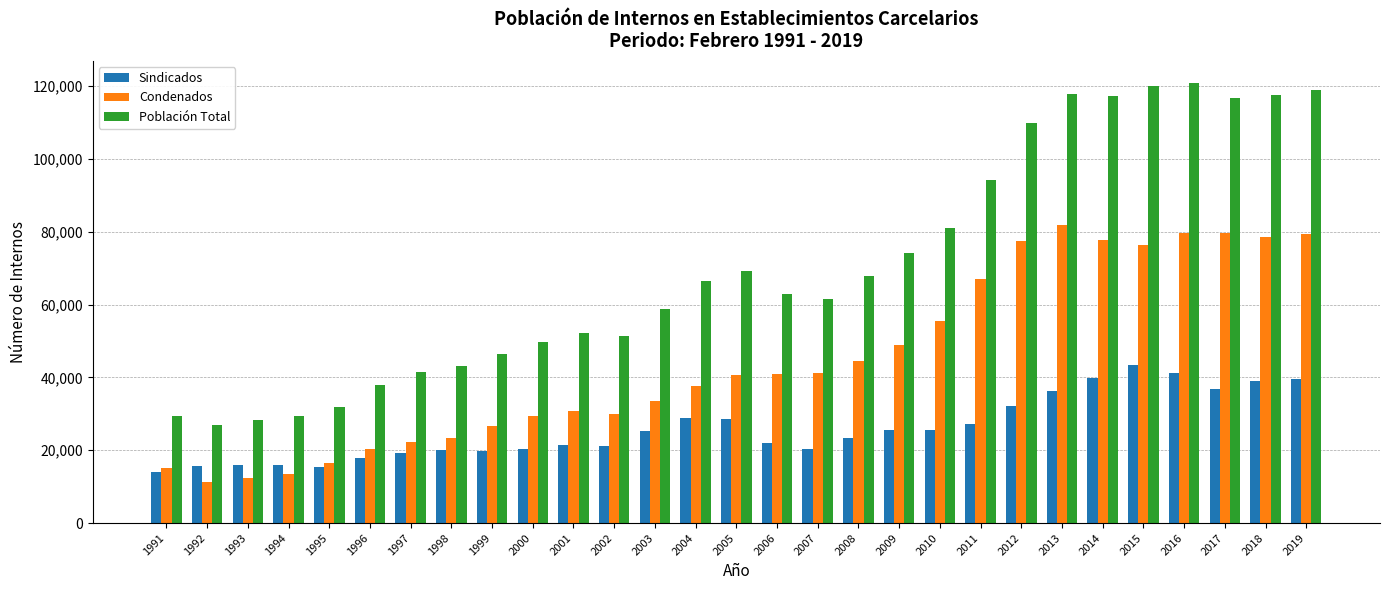

At 2005, list the series in order from largest to smallest.

Población Total, Condenados, Sindicados